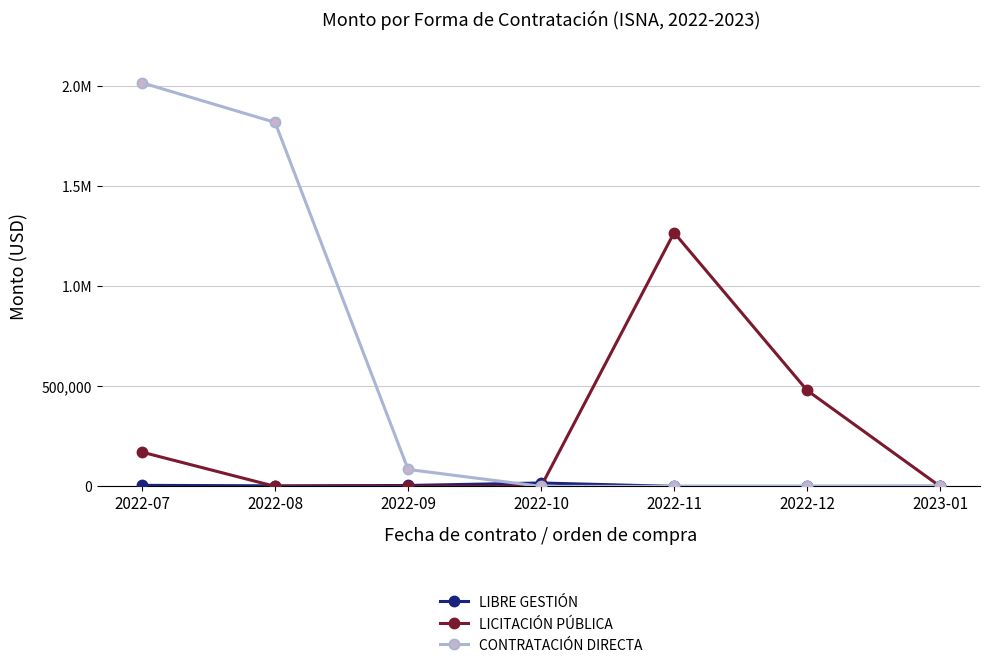

At which label does CONTRATACIÓN DIRECTA reach its peak?

2022-07